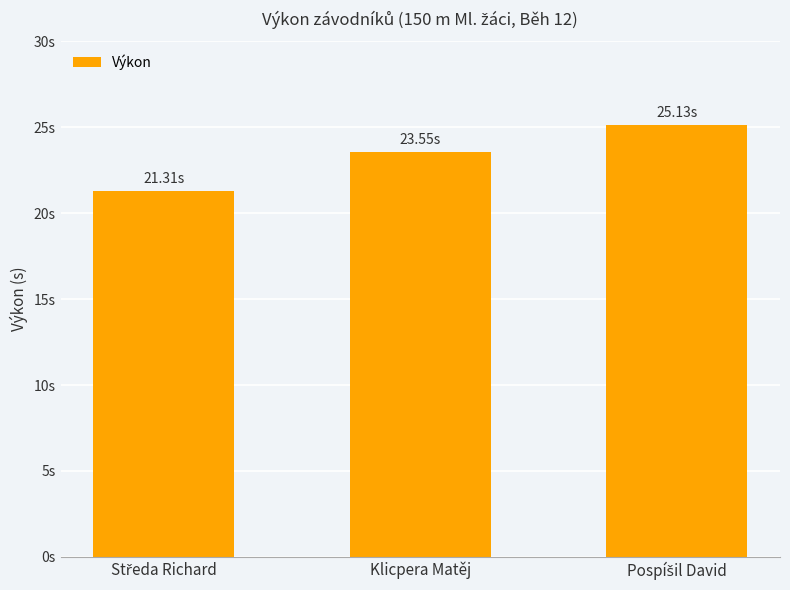

What is the value of the 1st bar from the left?

21.3